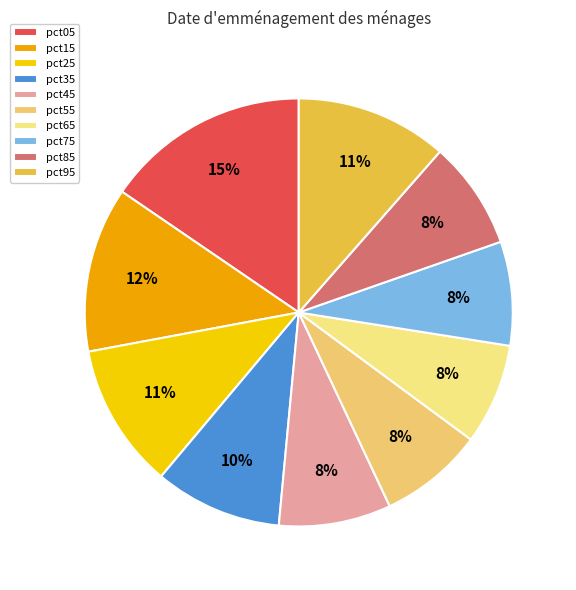

To the nearest percent, what is the average slice percentage?

10%